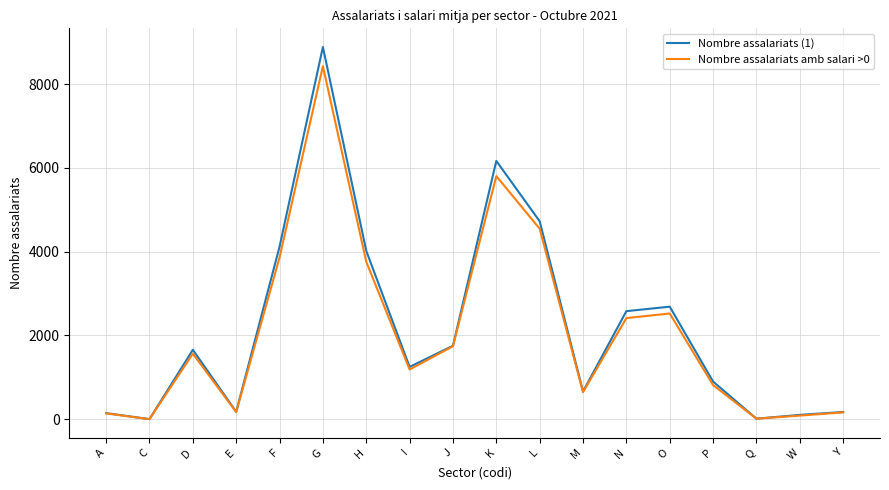

At which category is the sum across all series the highest?

G